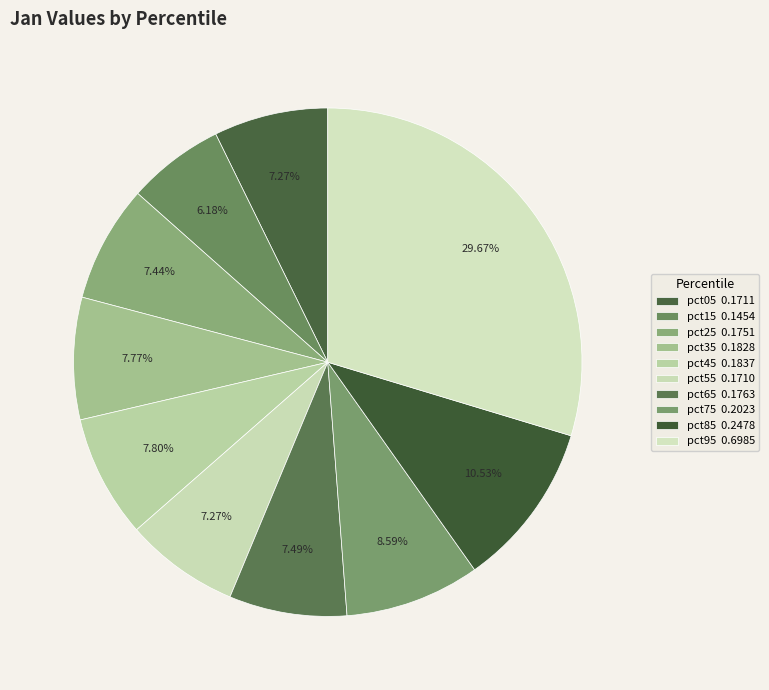

True or false: pct15 accounts for 15% of the total.

False